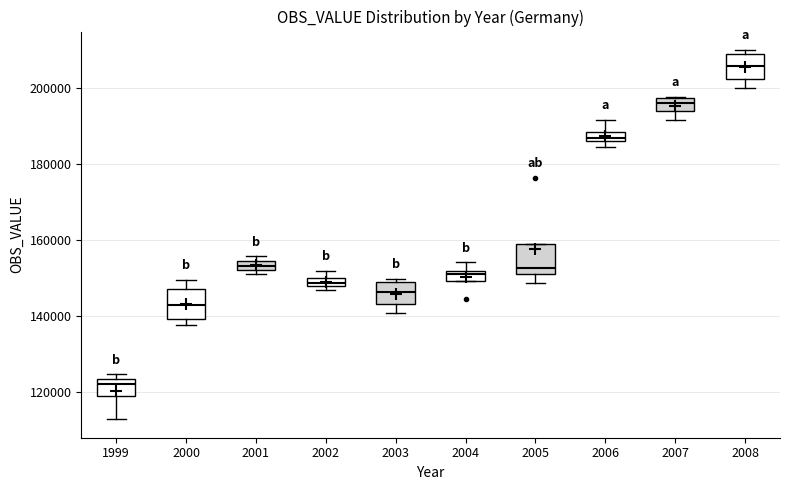

Where does the median line of the box at x = 2007 sit on the y-axis? The values are not printed on the chart, so give them approximately, as read against the axis.

196000